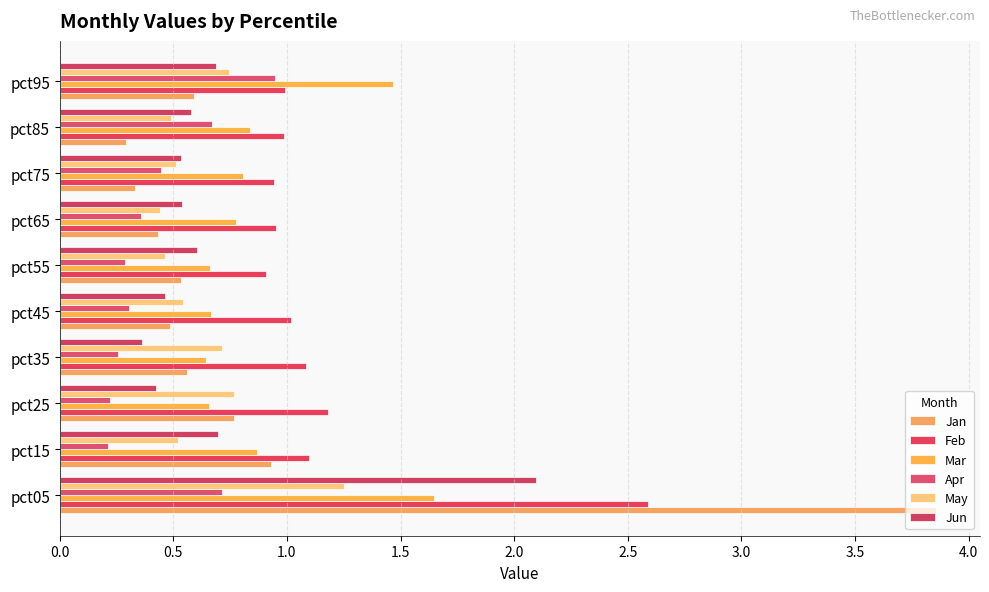

How many data points does each series have?

10